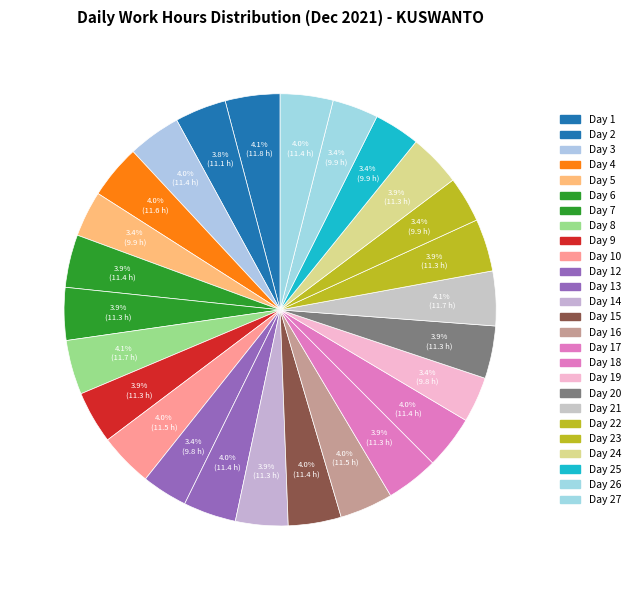

Rank the categories by value from highest to lowest.

Day 1, Day 21, Day 8, Day 4, Day 10, Day 16, Day 18, Day 3, Day 15, Day 13, Day 27, Day 6, Day 7, Day 9, Day 20, Day 17, Day 22, Day 14, Day 24, Day 2, Day 26, Day 23, Day 25, Day 5, Day 12, Day 19